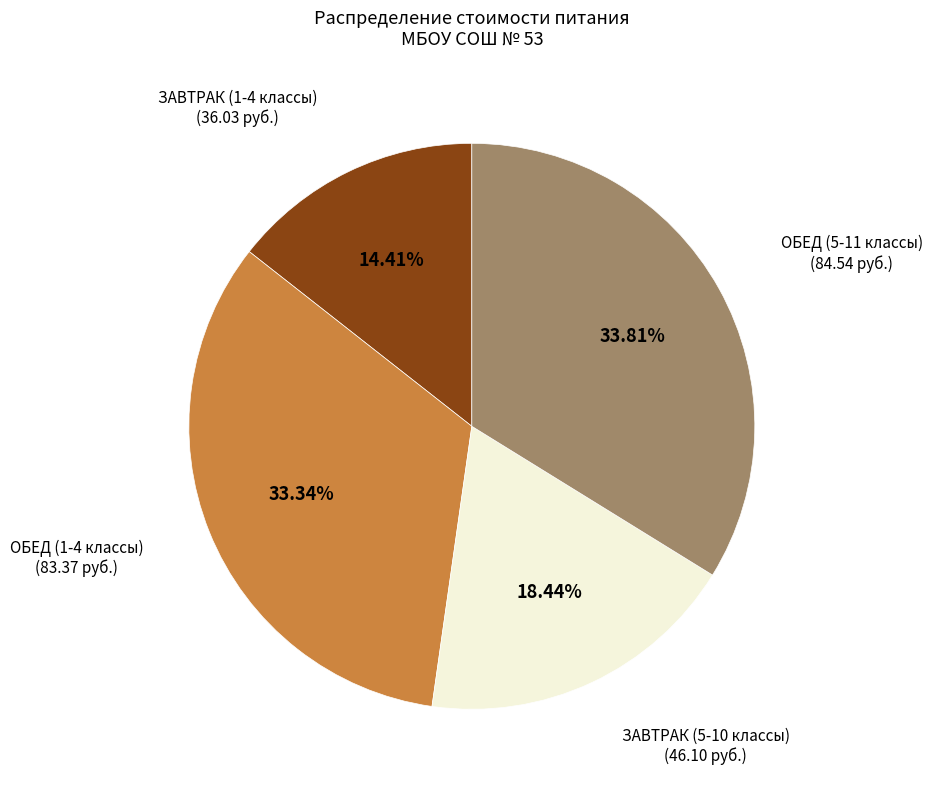

Do ЗАВТРАК (1-4 классы) and ЗАВТРАК (5-10 классы) together represent more than half of the pie?

No